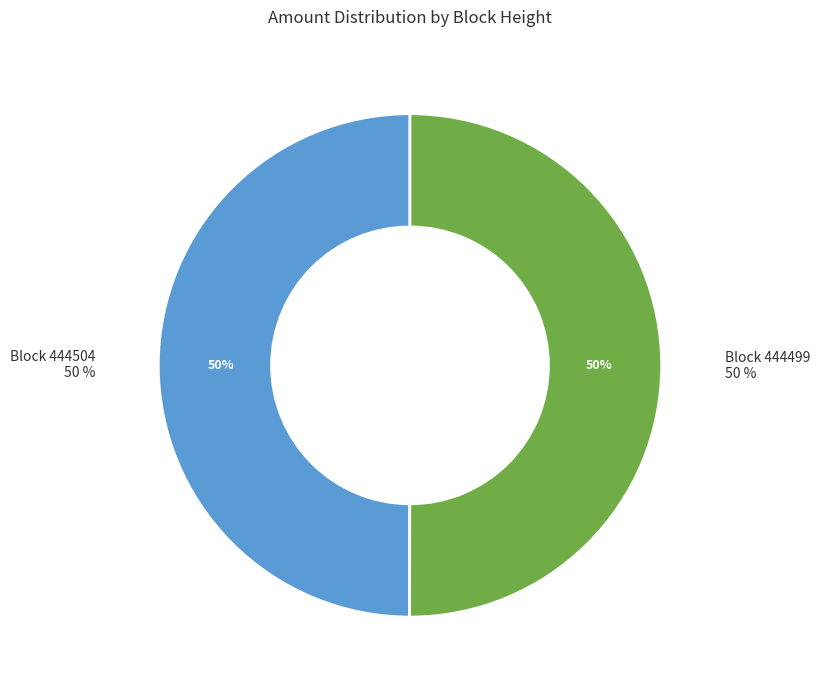

Is 444499 the majority of the pie?

Yes